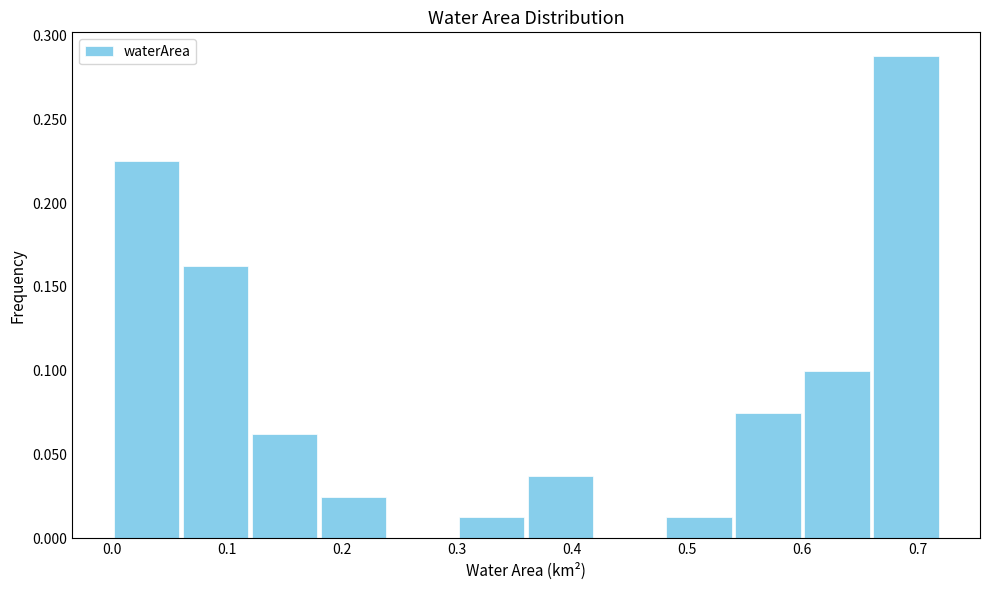

Reading left to right, list every bar in this chart as the range it spans on the x-axis followed by its height. The values are not printed on the chart, so give them approximately, as read against the axis.

0.00 to 0.06: 0.225
0.06 to 0.12: 0.165
0.12 to 0.18: 0.065
0.18 to 0.24: 0.025
0.24 to 0.30: 0
0.30 to 0.36: 0.015
0.36 to 0.42: 0.040
0.42 to 0.48: 0
0.48 to 0.54: 0.015
0.54 to 0.60: 0.075
0.60 to 0.66: 0.100
0.66 to 0.72: 0.290